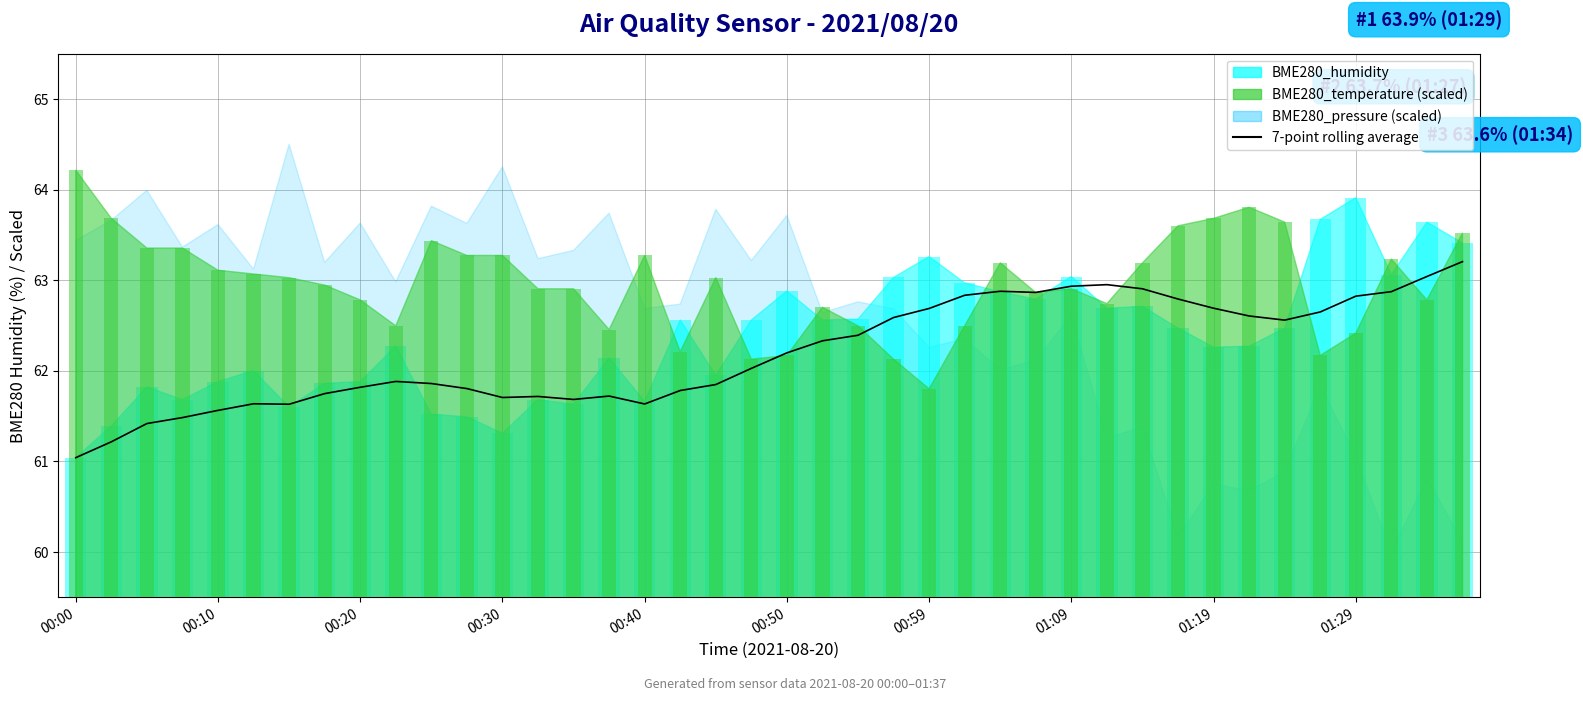

Does the chart contain stacked bars?

No